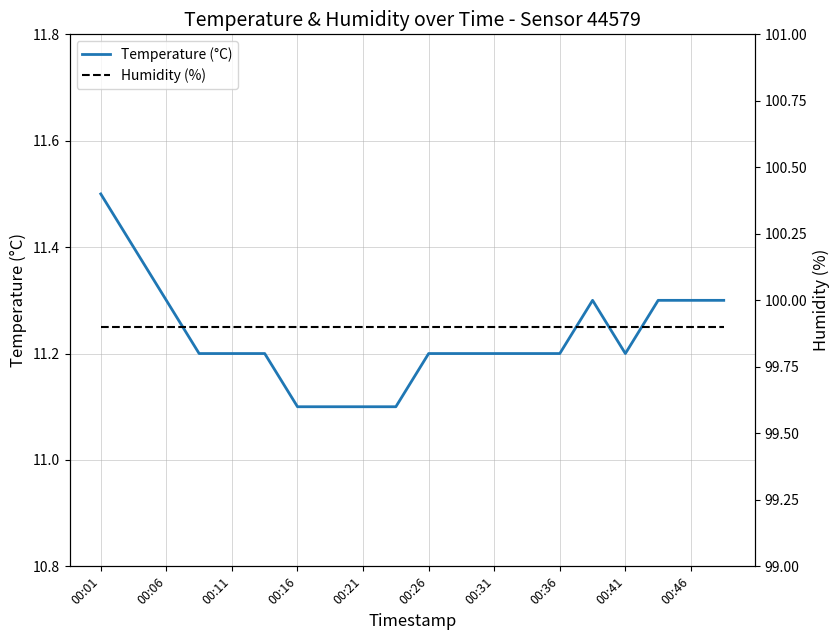

At which category is the sum across all series the highest?

00:01